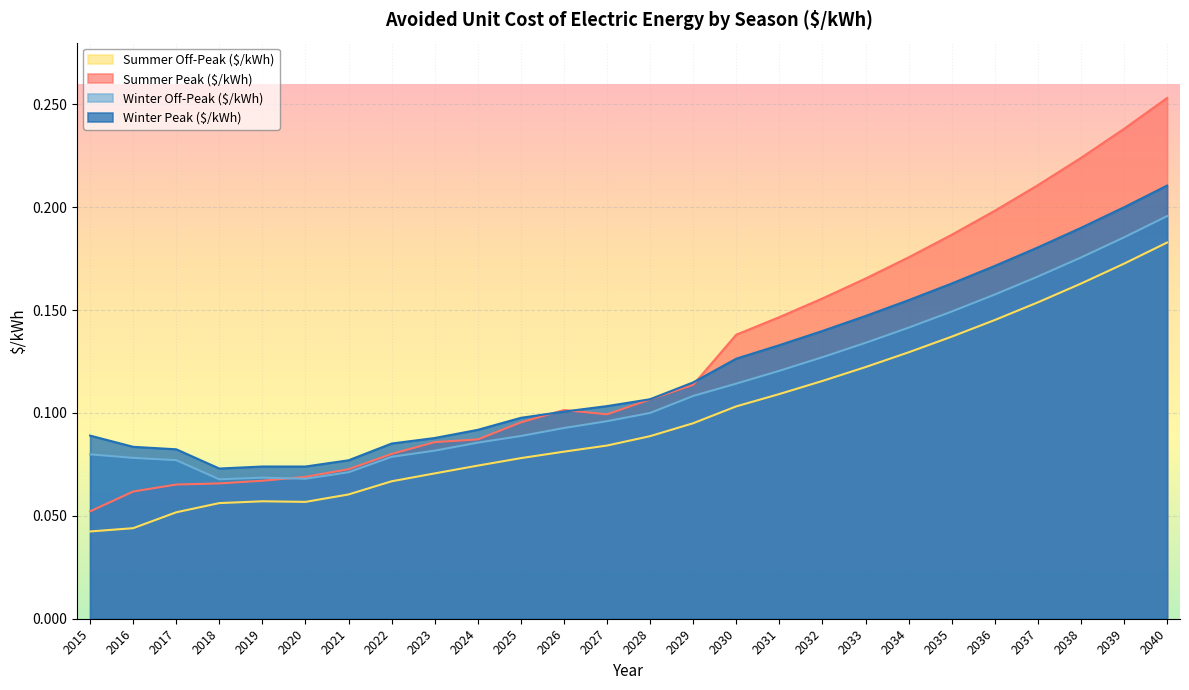

Where is the first local minimum for Winter Off-Peak ($/kWh)?

2018